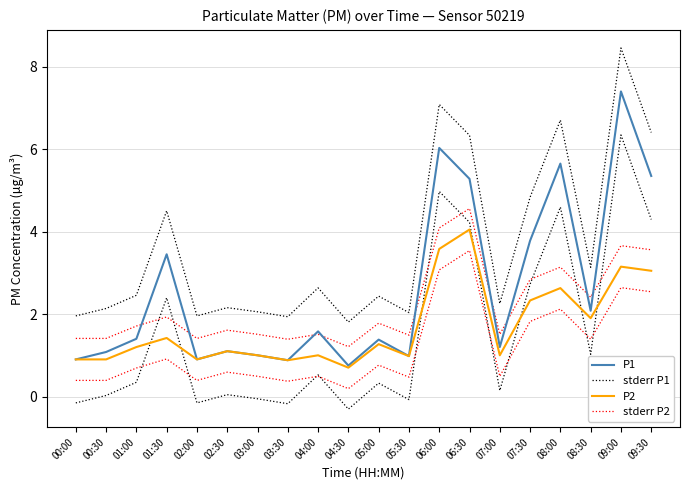

Between 07:30 and 08:30, which is larger?

07:30